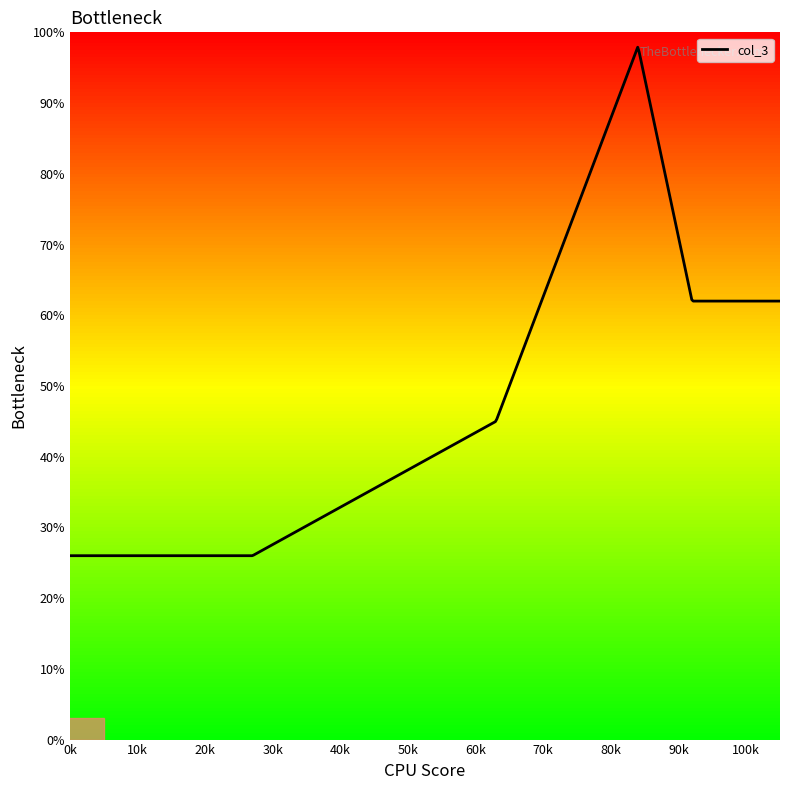

At which label is the value closest to 62?

92